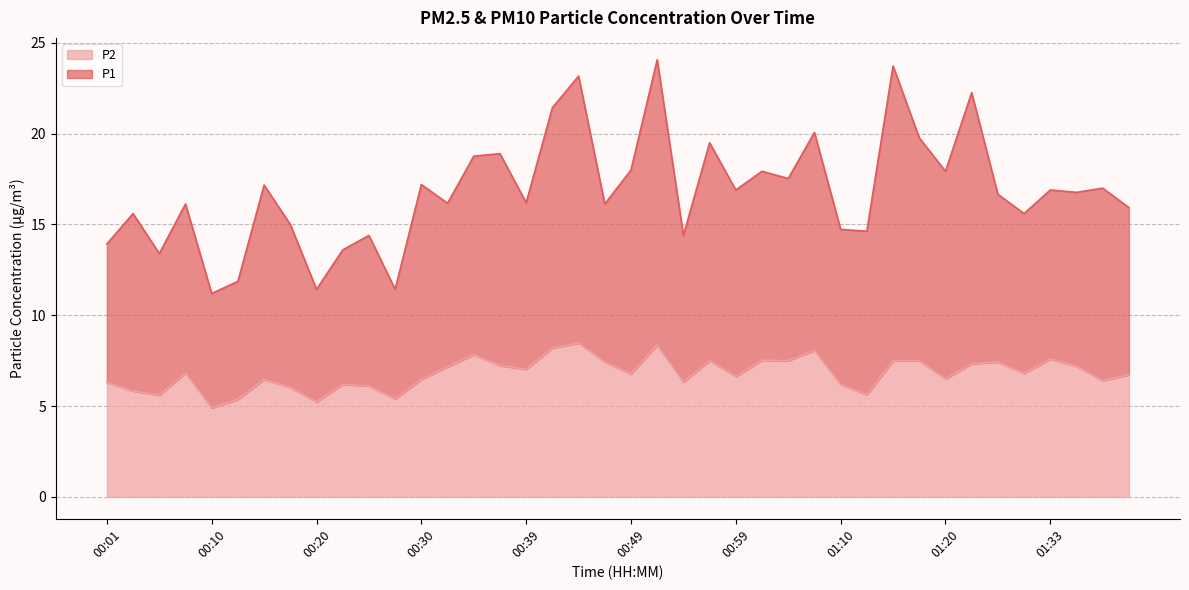

List the series in order of their overall mean, highest first.

P1, P2